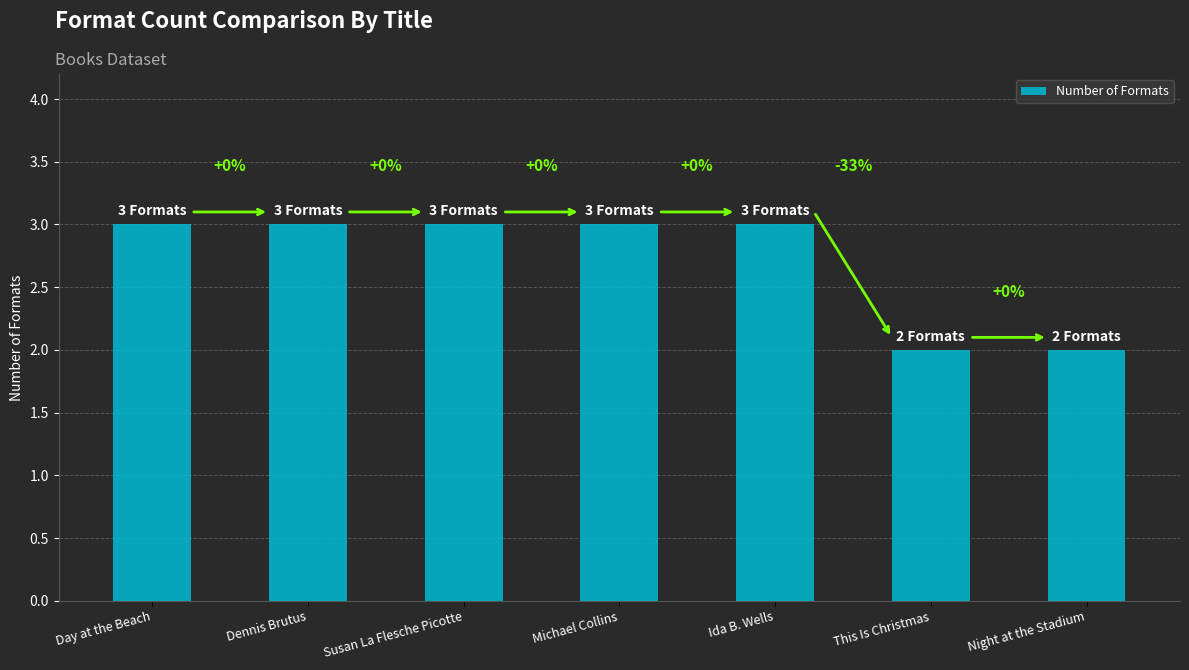

How many bars are there in total?

7